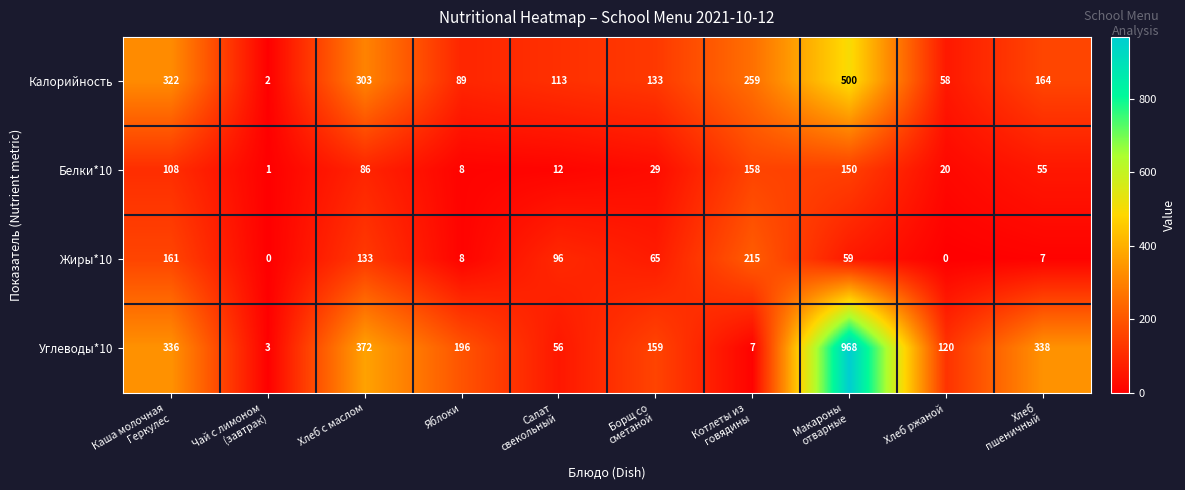

What is the minimum value for Углеводы*10?

3